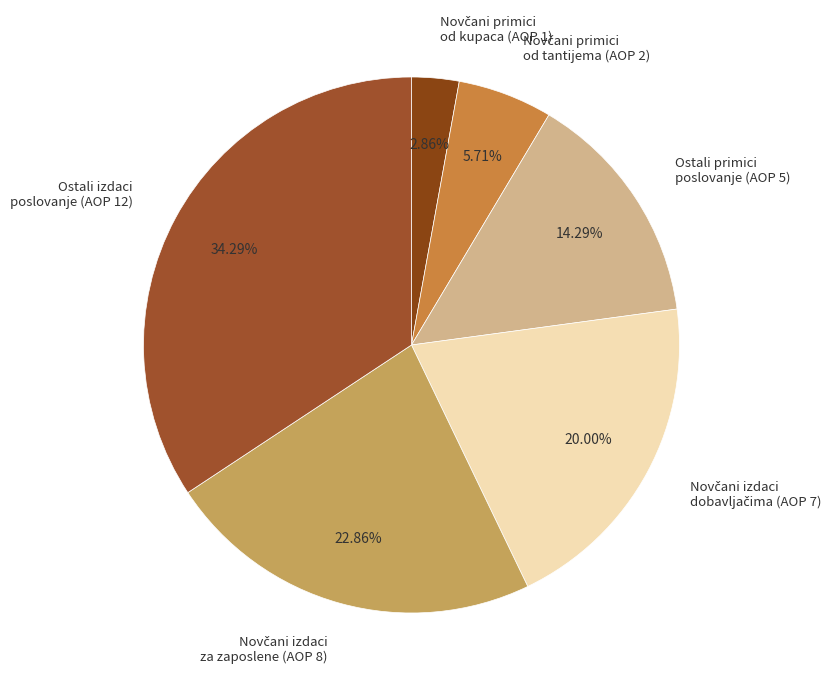

How many segments does this pie chart have?

6